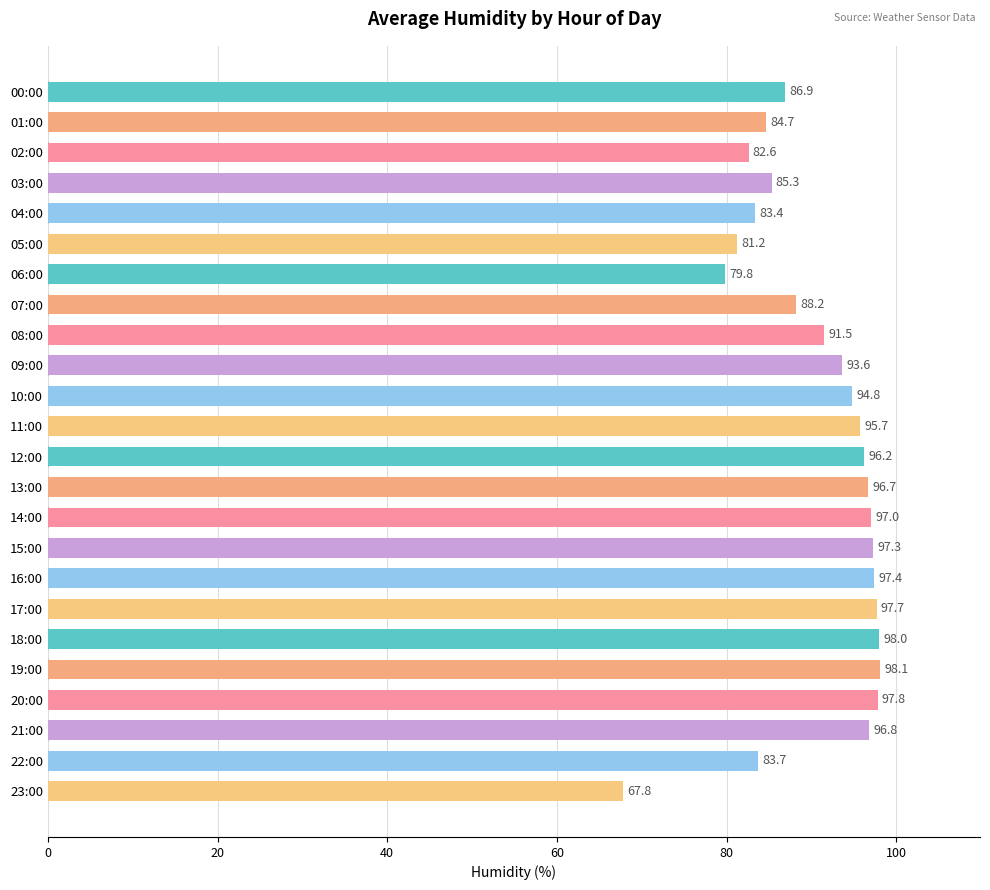

How many data points are less than 94?

12